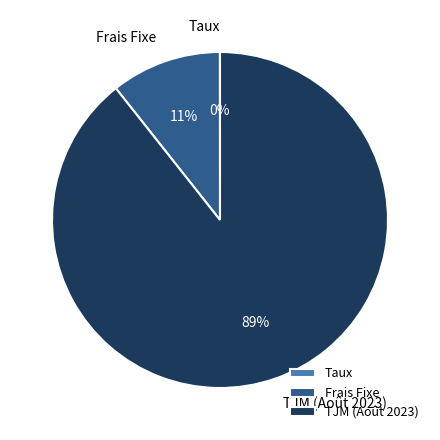

Which category has the biggest portion of the pie?

TJM (Août 2023)